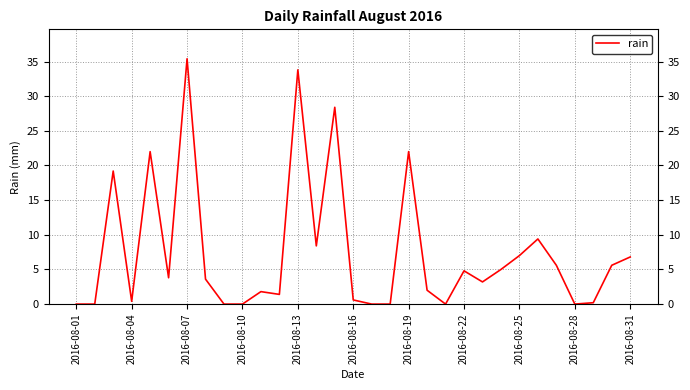

How many values are below 3?

14